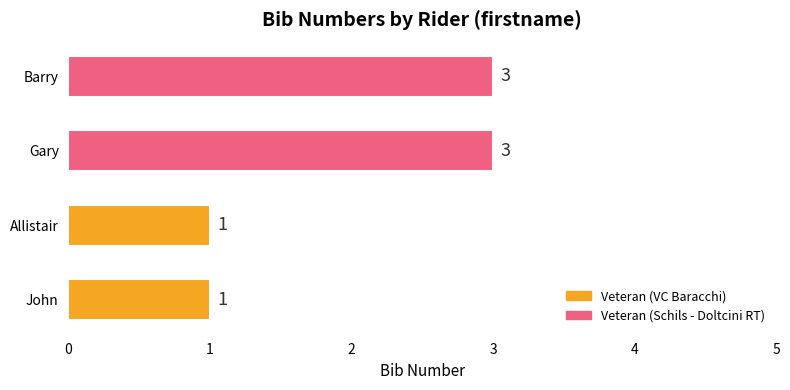

What is the smallest value displayed?

1